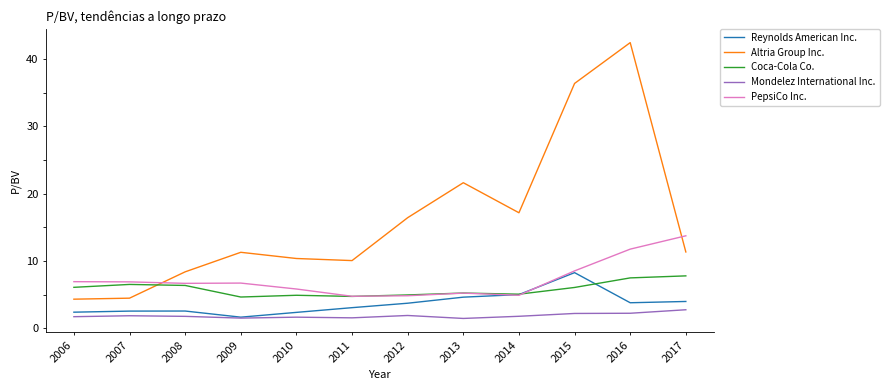

What is the minimum value for Mondelez International Inc.?

1.5